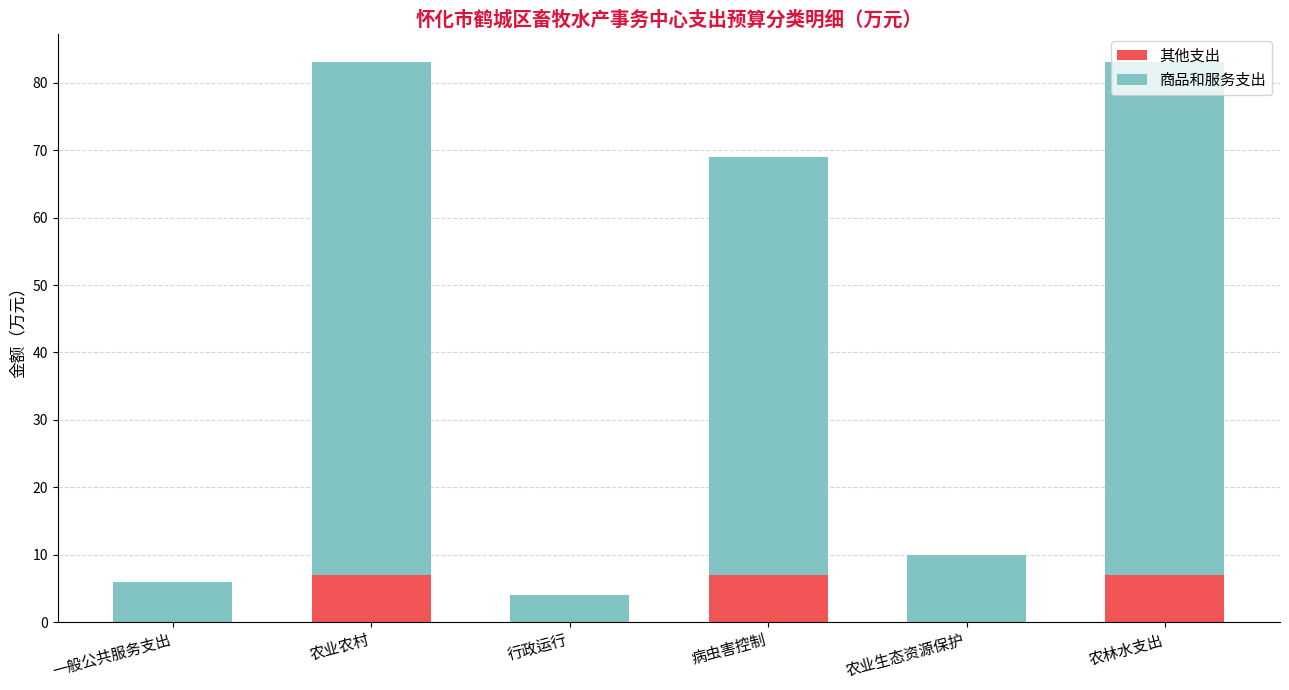

What is the sum of all 其他支出 values?

21.0